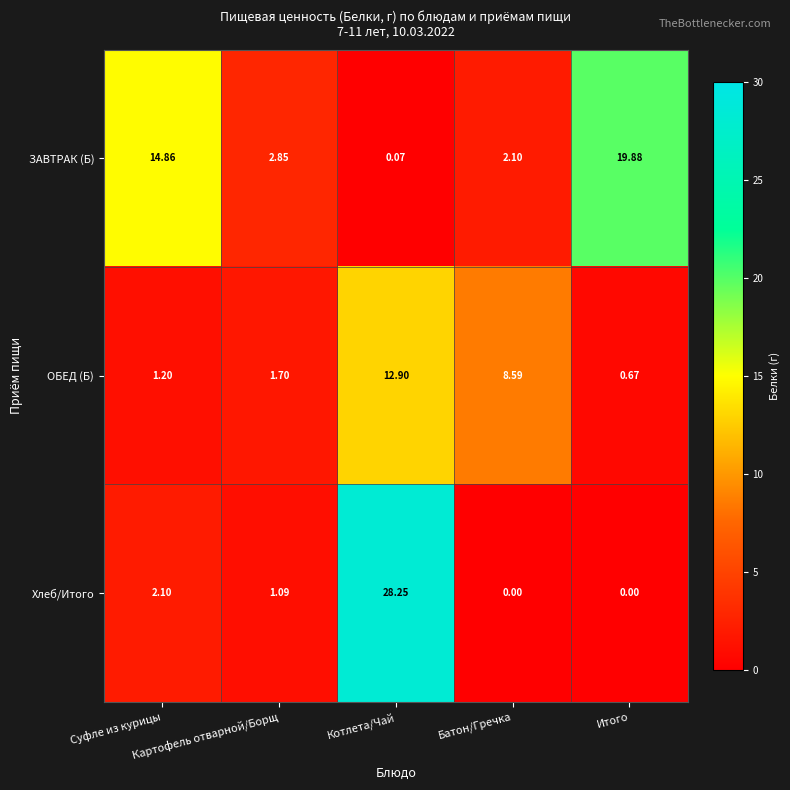

Which series has the largest total across all categories?

ЗАВТРАК (Б)